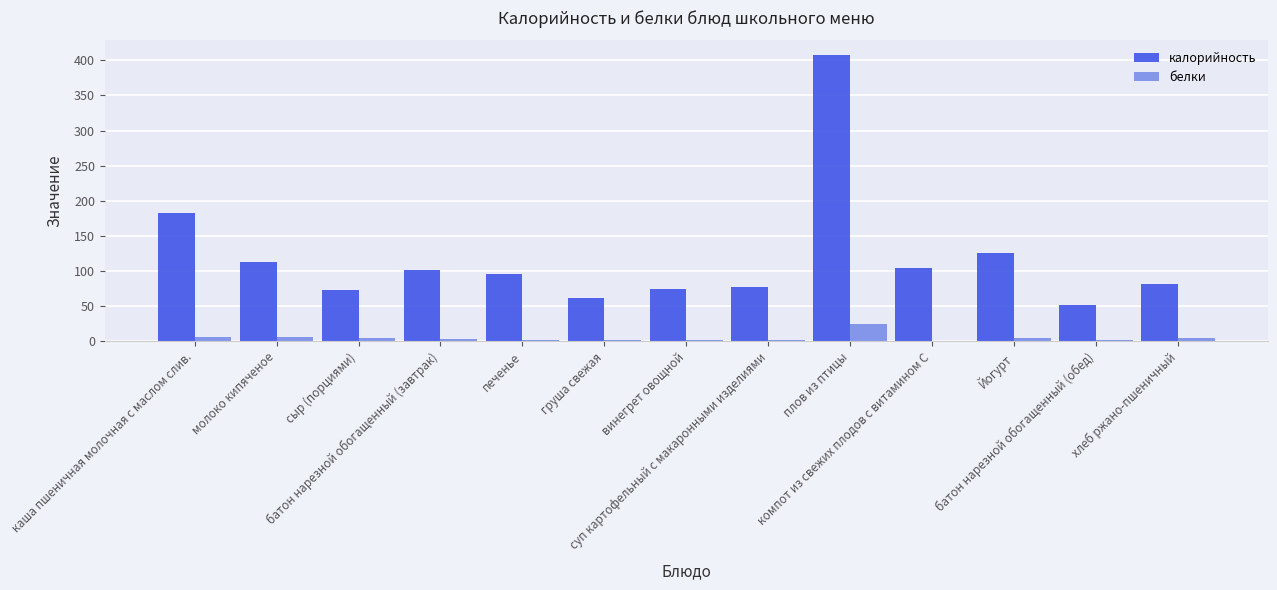

Is it true that белки equals 2 at печенье?

True